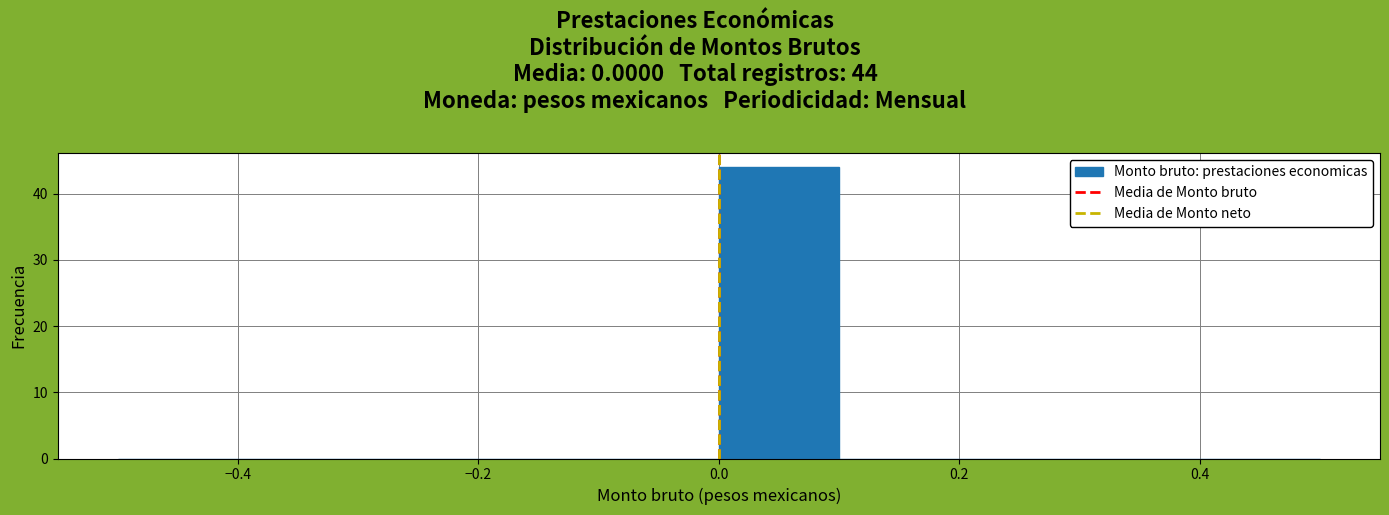

Which range on the x-axis has the tallest bar?

0.0 to 0.1